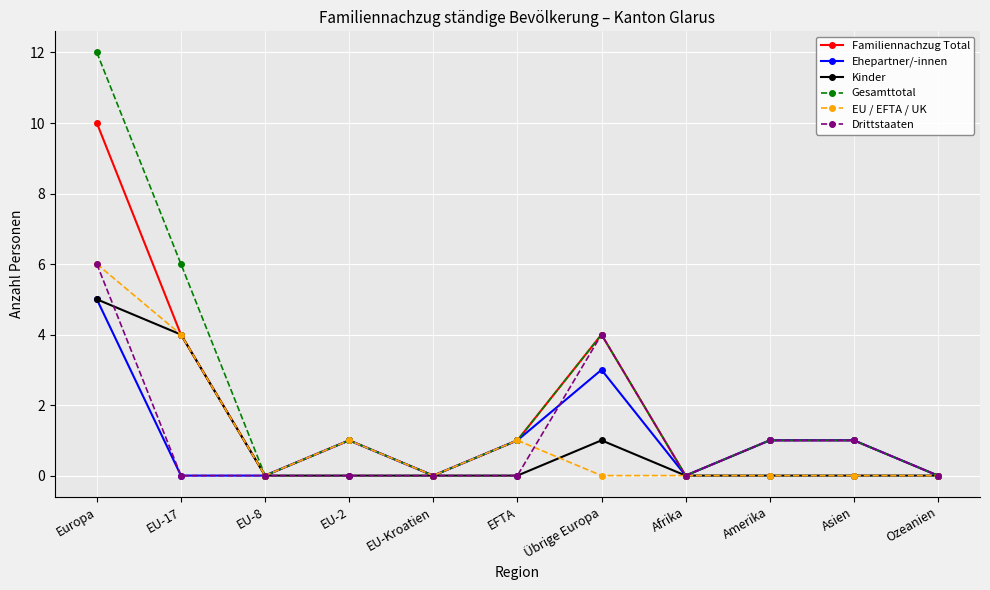

What is the label of the 3rd point from the left?

EU-8